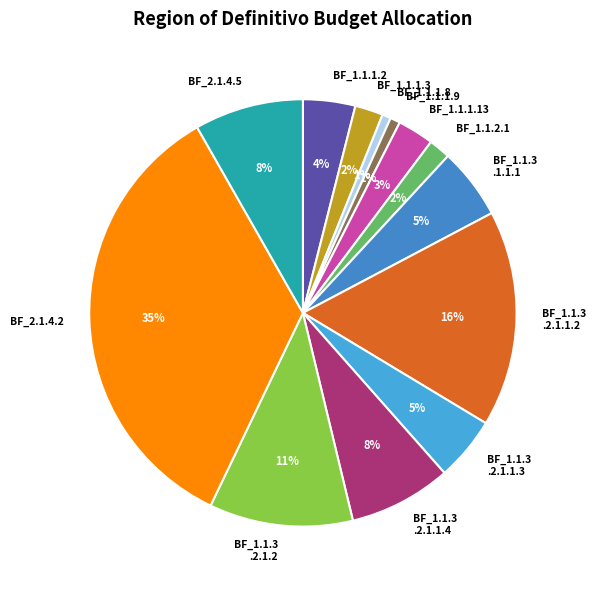

To the nearest percent, what portion does BF_1.1.3 .1.1.1 represent?

5%